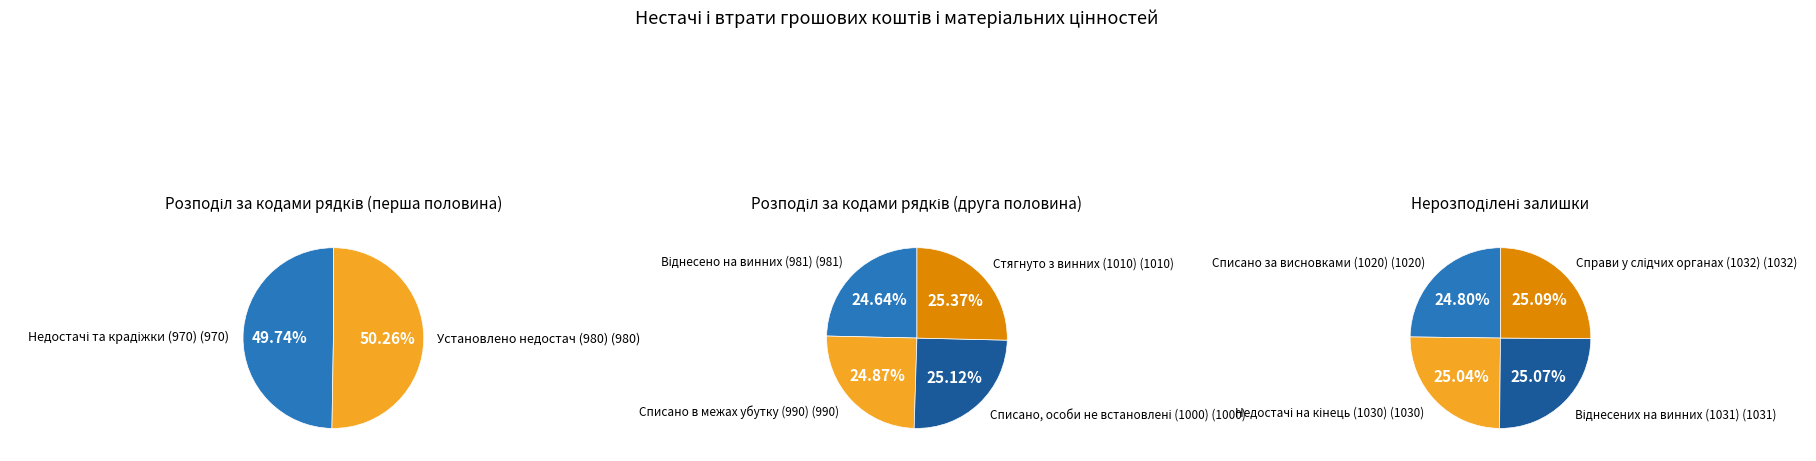

Is Віднесених на винних (1031) the majority of the pie?

No